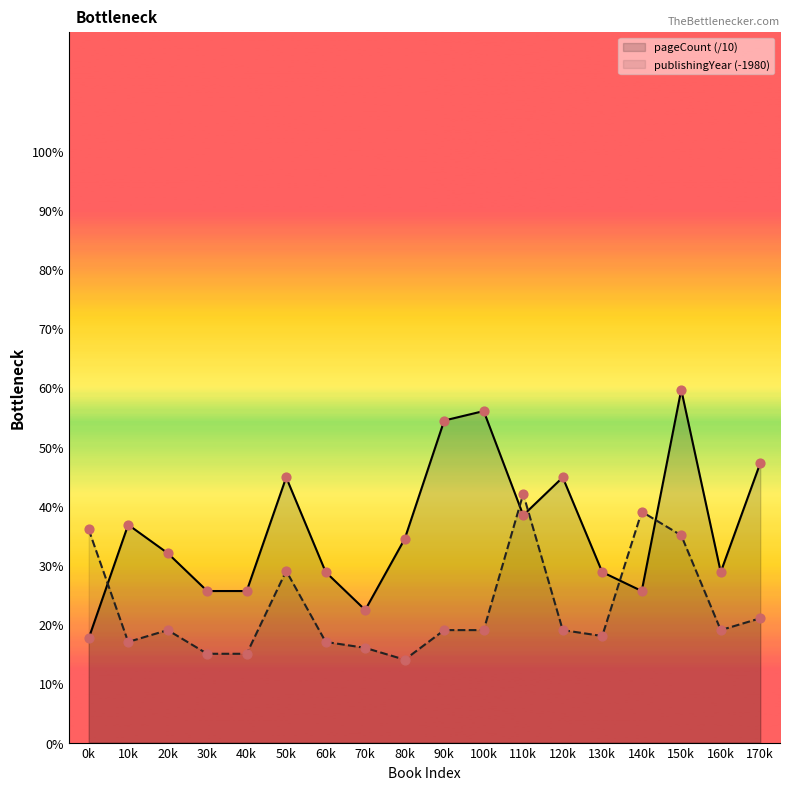

Which series has the largest total across all categories?

pageCount (/10)